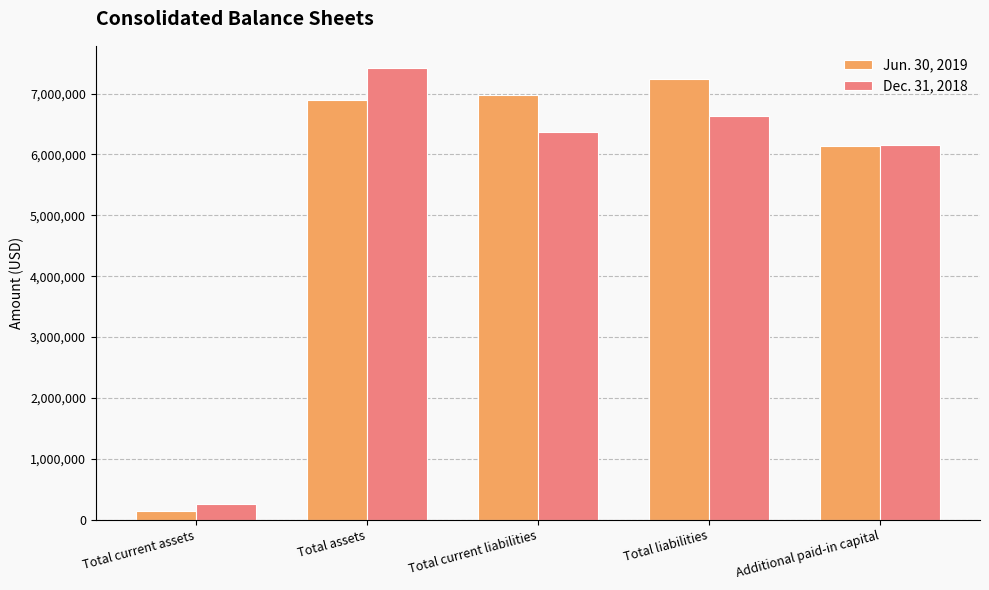

Reading right to left, transcribe all the data shown in this chart.

Jun. 30, 2019: Additional paid-in capital=6146914	Total liabilities=7236990	Total current liabilities=6979505	Total assets=6903488	Total current assets=136374
Dec. 31, 2018: Additional paid-in capital=6150871	Total liabilities=6627235	Total current liabilities=6376877	Total assets=7414893	Total current assets=254898